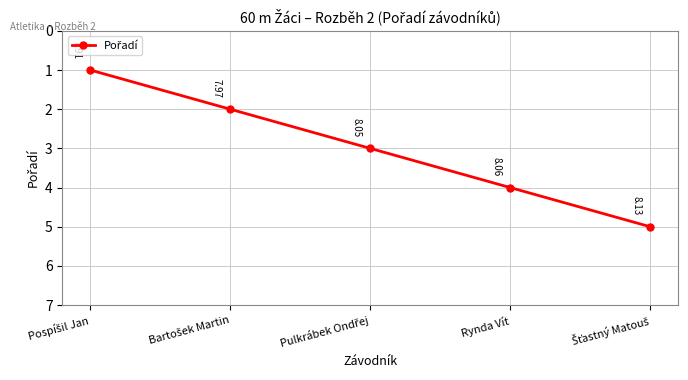

How many distinct data groups are displayed?

1